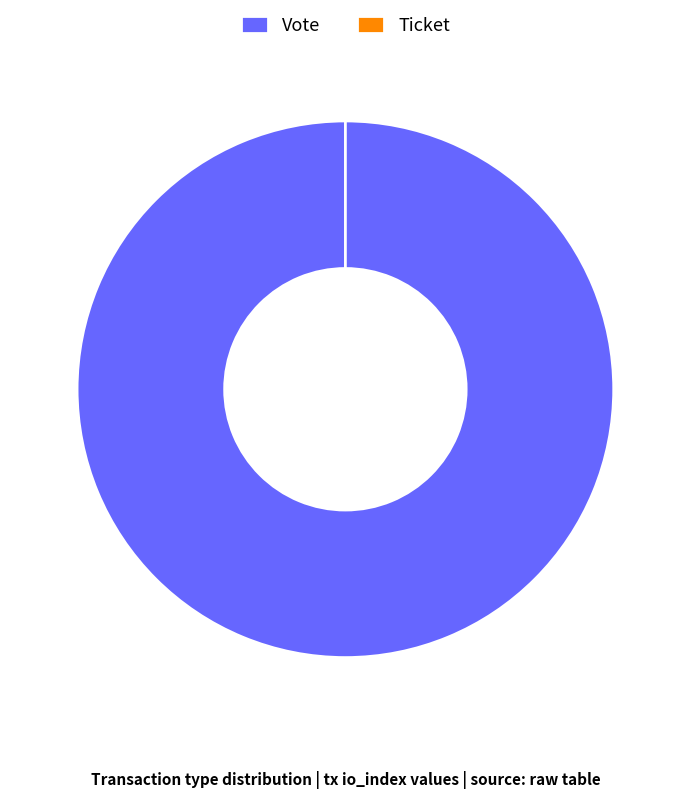

Do Vote and Ticket together represent more than half of the pie?

Yes